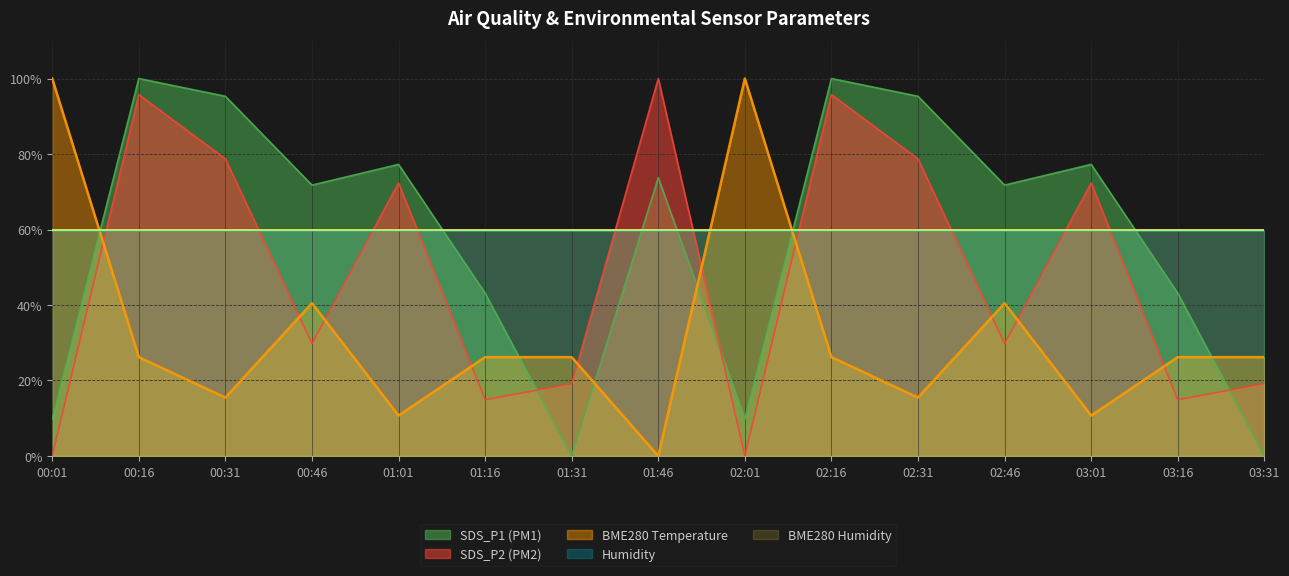

Which series has the largest range (max minus min)?

SDS_P1